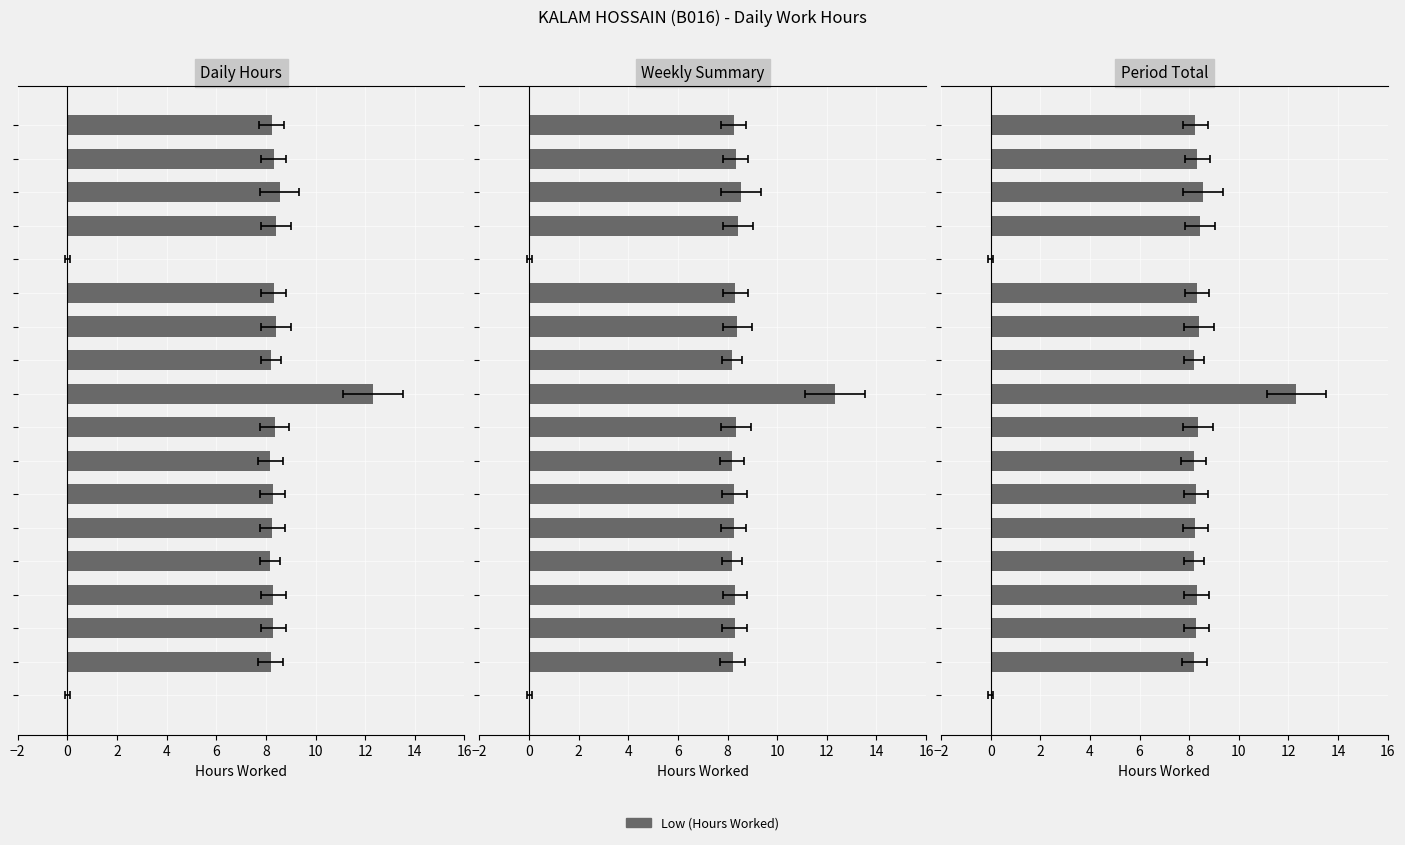

What is the sum of all values?

136.8